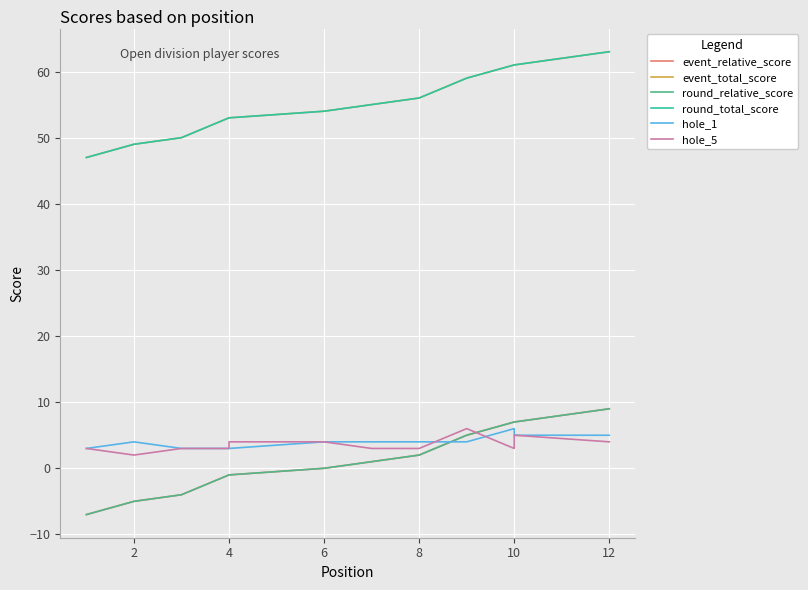

Is the value of event_total_score at 0 greater than the value of hole_1 at 8?

Yes